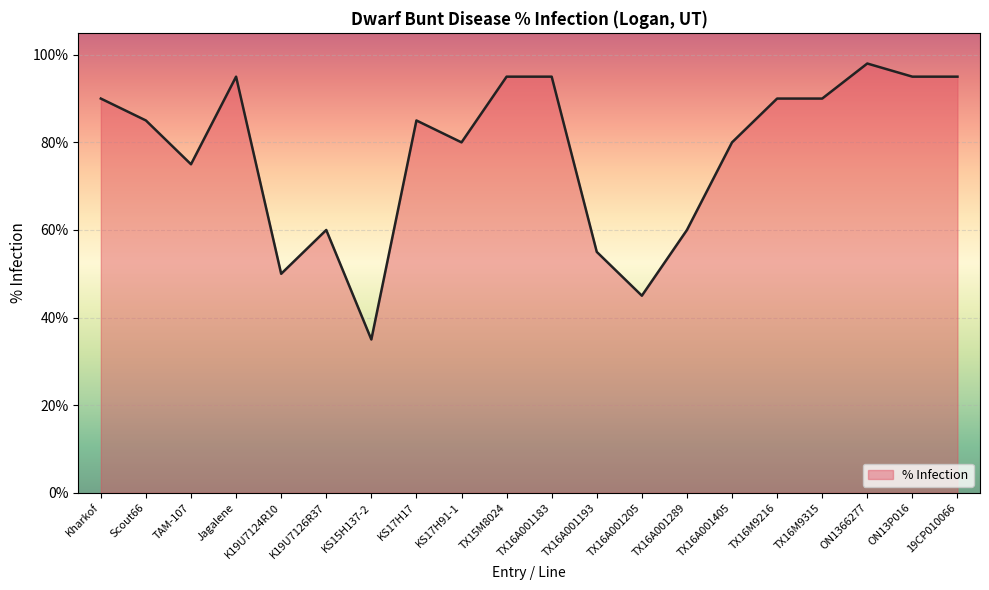

What is the difference between the maximum and minimum values?

63